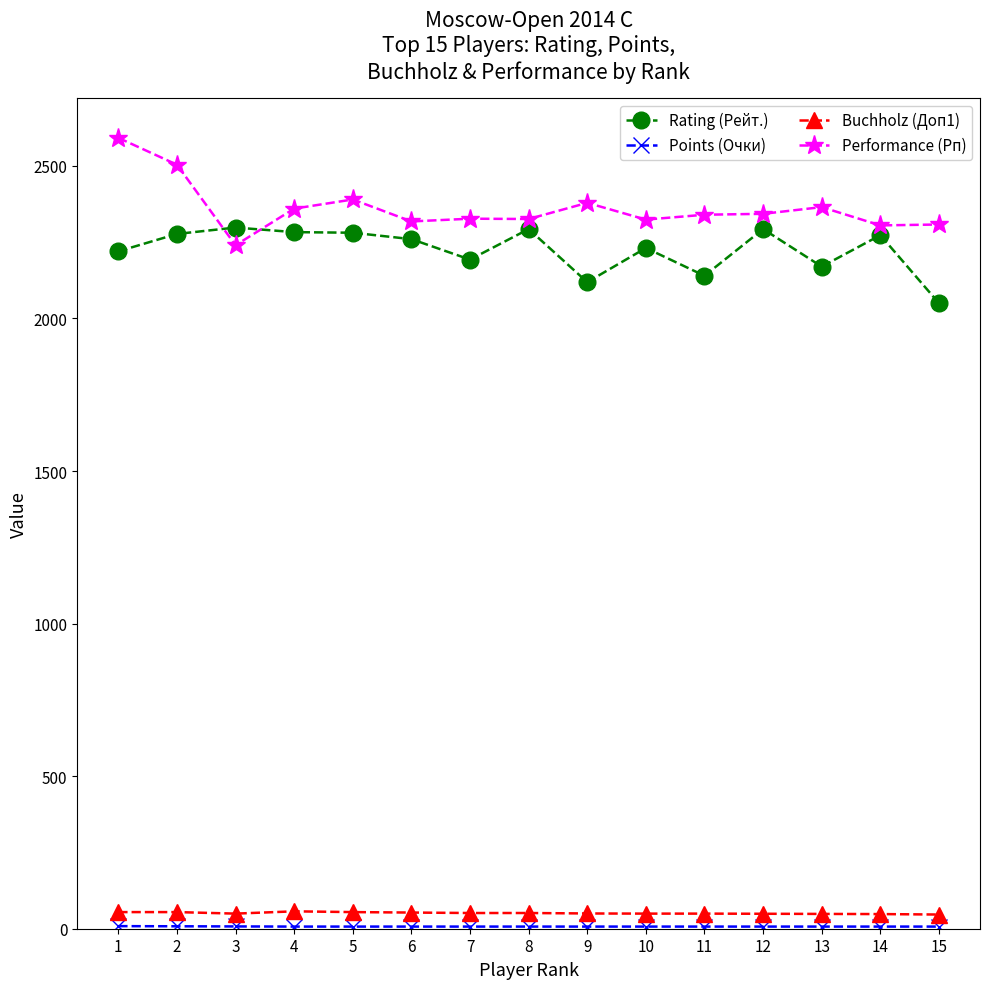

What is the greatest value displayed?

2592.0